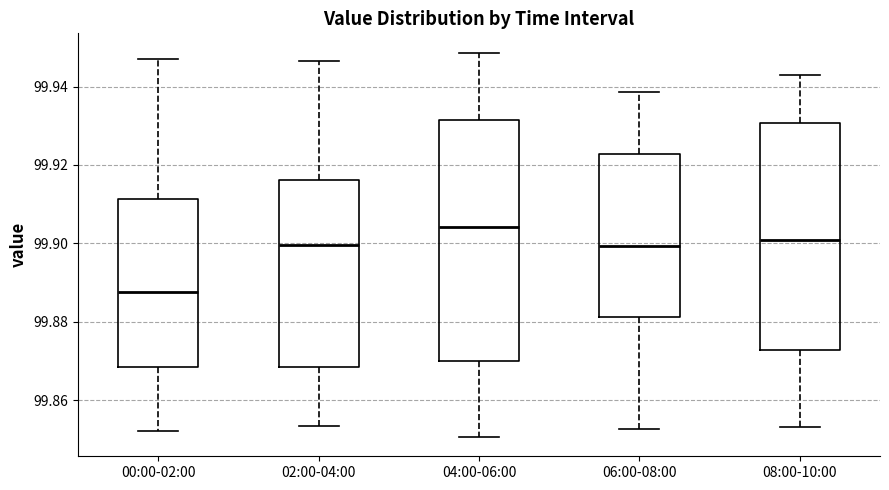

Which box has the lowest median line?

00:00-02:00